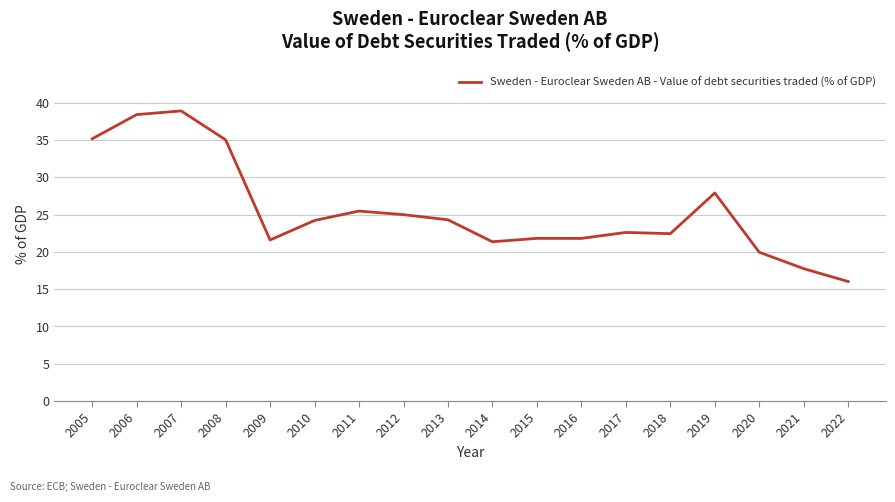

True or false: there are more than 1 points higher than both neighbors.

True